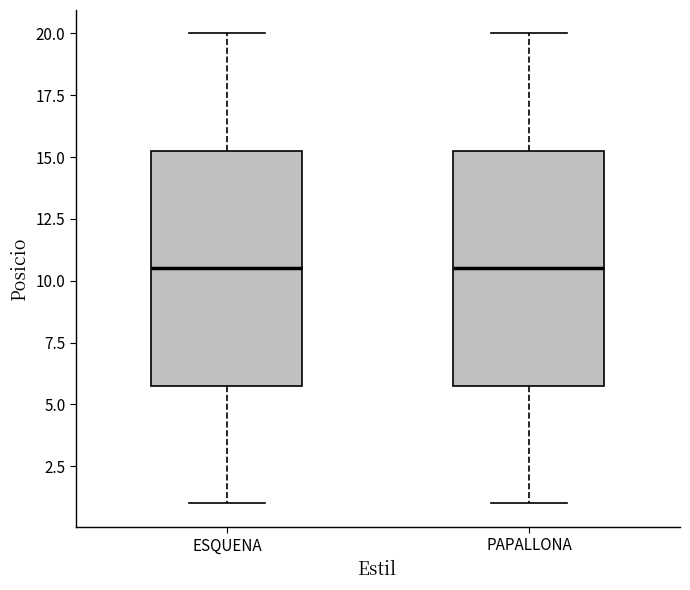

Reading left to right, transcribe this box plot: for each box, give where its median line is, the range the box spans, and where its two whiskers end, as read against the y-axis. The values are not printed on the chart, so give them approximately, as read against the axis.

ESQUENA: median 10.5, box 6.0 to 15.5, whiskers 1.0 to 20.0
PAPALLONA: median 10.5, box 6.0 to 15.5, whiskers 1.0 to 20.0